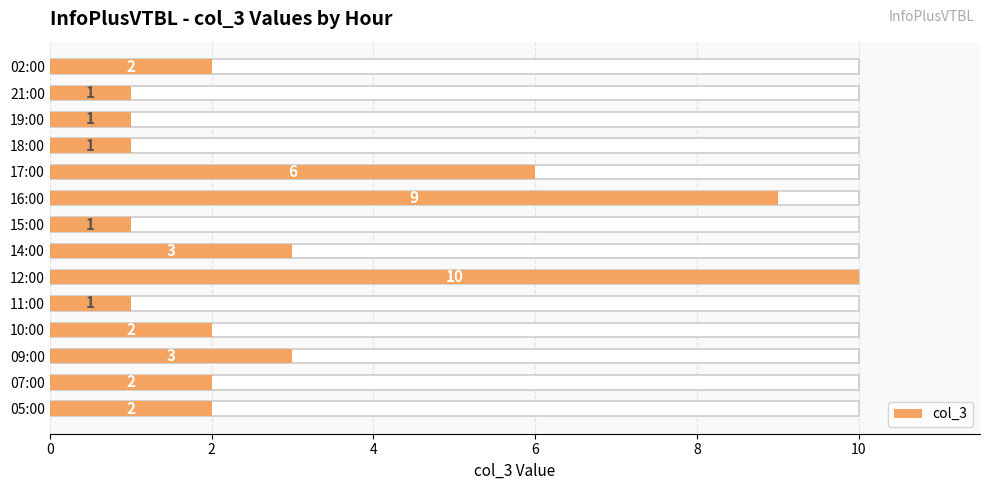

The value at 16:00 is 13. True or false?

False